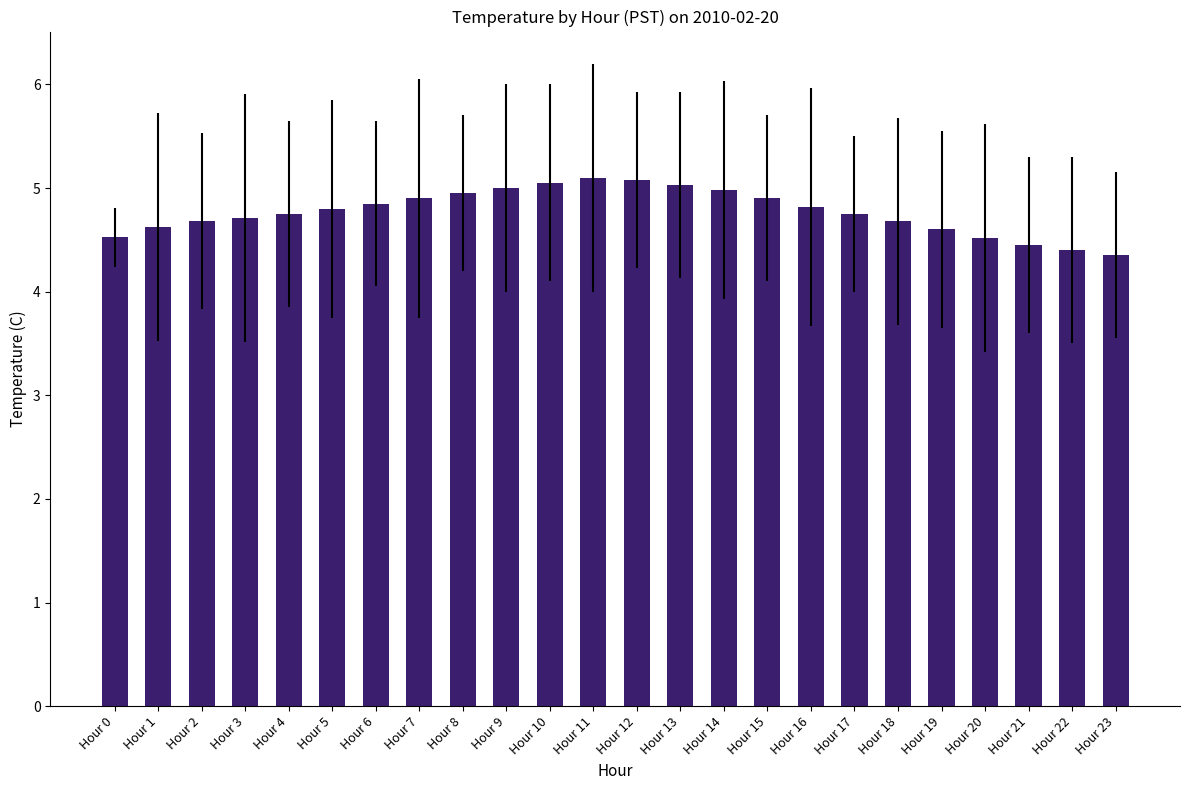

What is the maximum value shown in the chart?

5.1